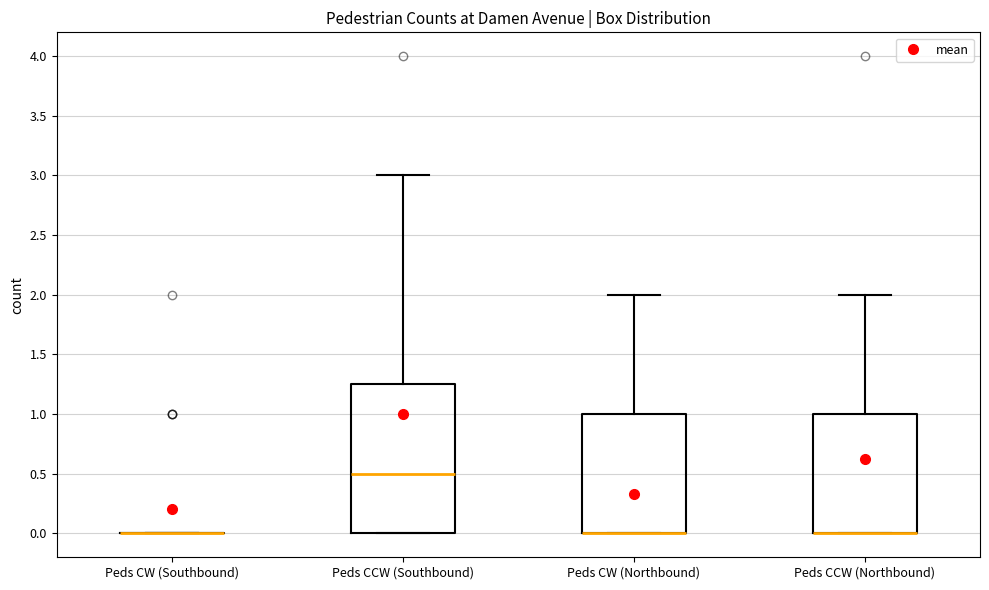

Where does the median line of the box for Peds CCW (Southbound) sit on the y-axis? The values are not printed on the chart, so give them approximately, as read against the axis.

0.50